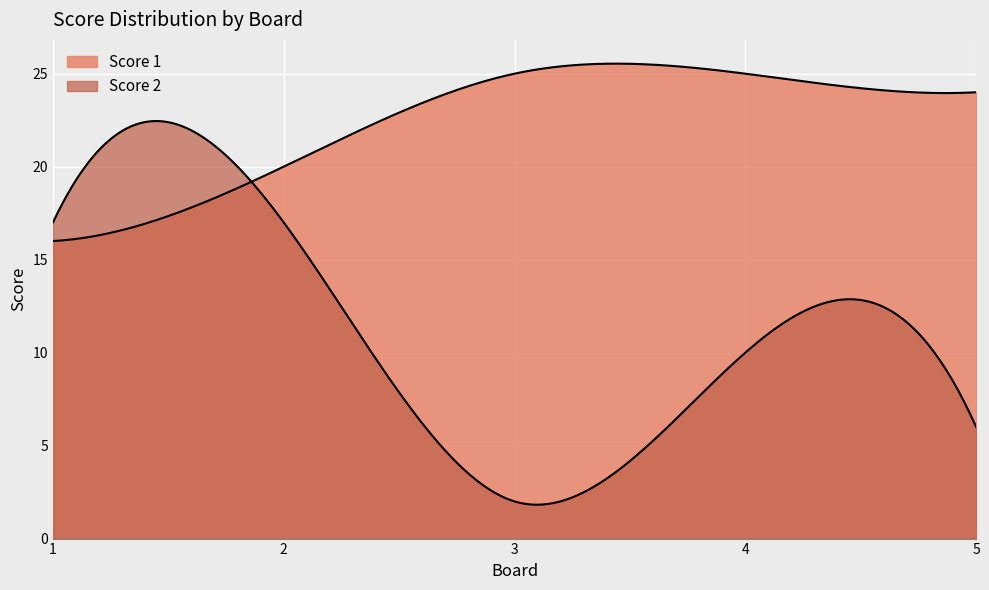

What is the difference between the second highest and minimum values in the Score 1 series?

9